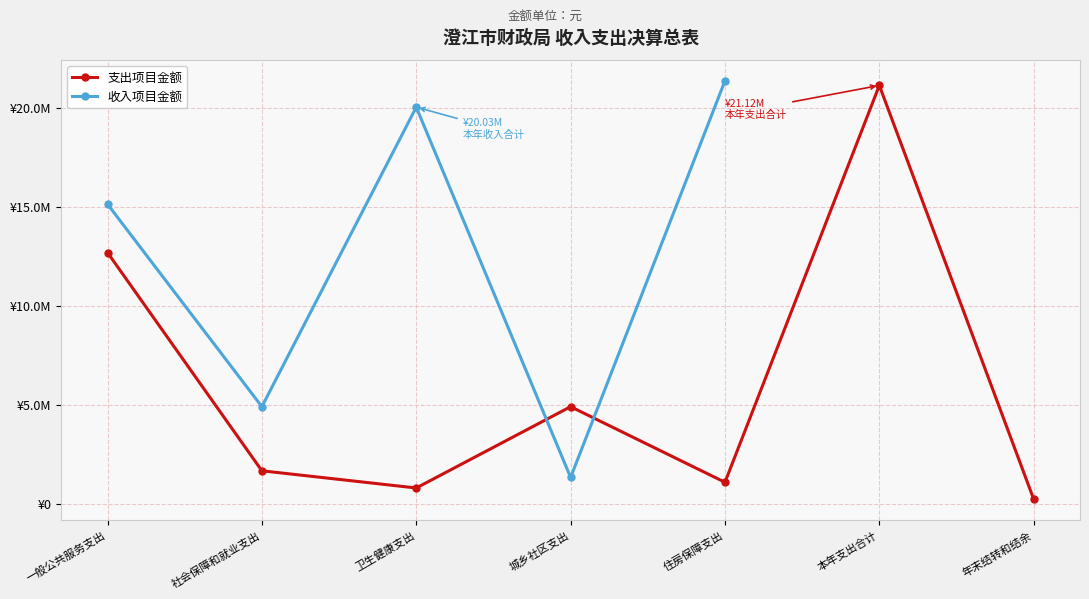

Does the chart display data point markers on the line(s)?

Yes